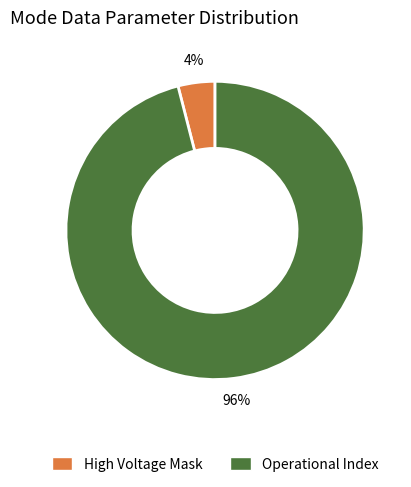

Is there any slice that represents more than half of the pie?

Yes